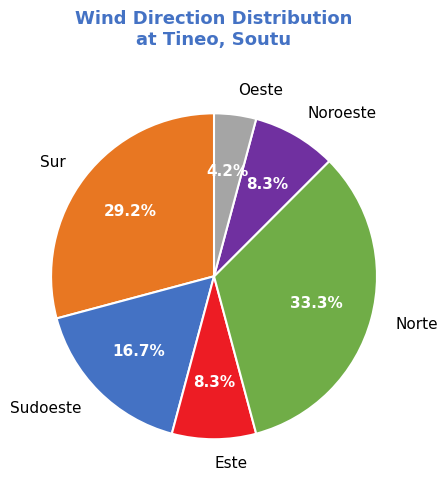

What percentage is the Sur slice, to the nearest percent?

29%